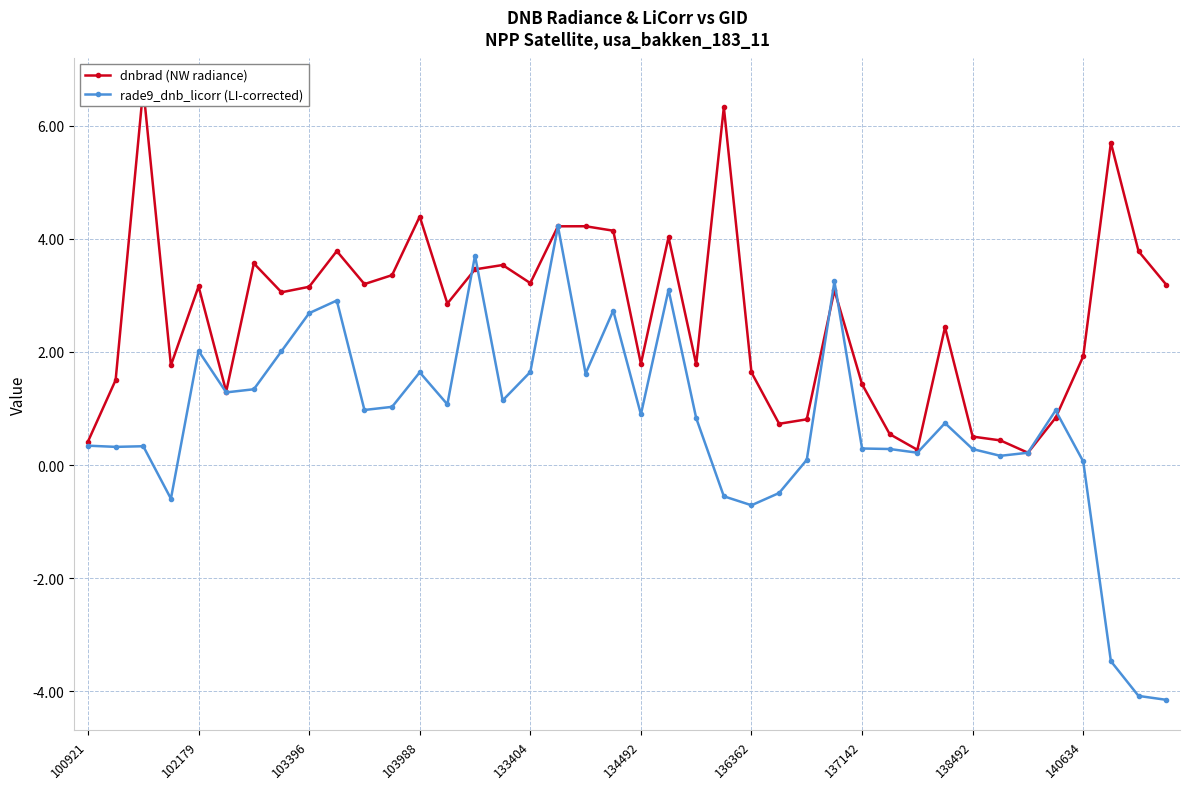

Which series changed the most between 15 and 25?

dnbrad (NW radiance)